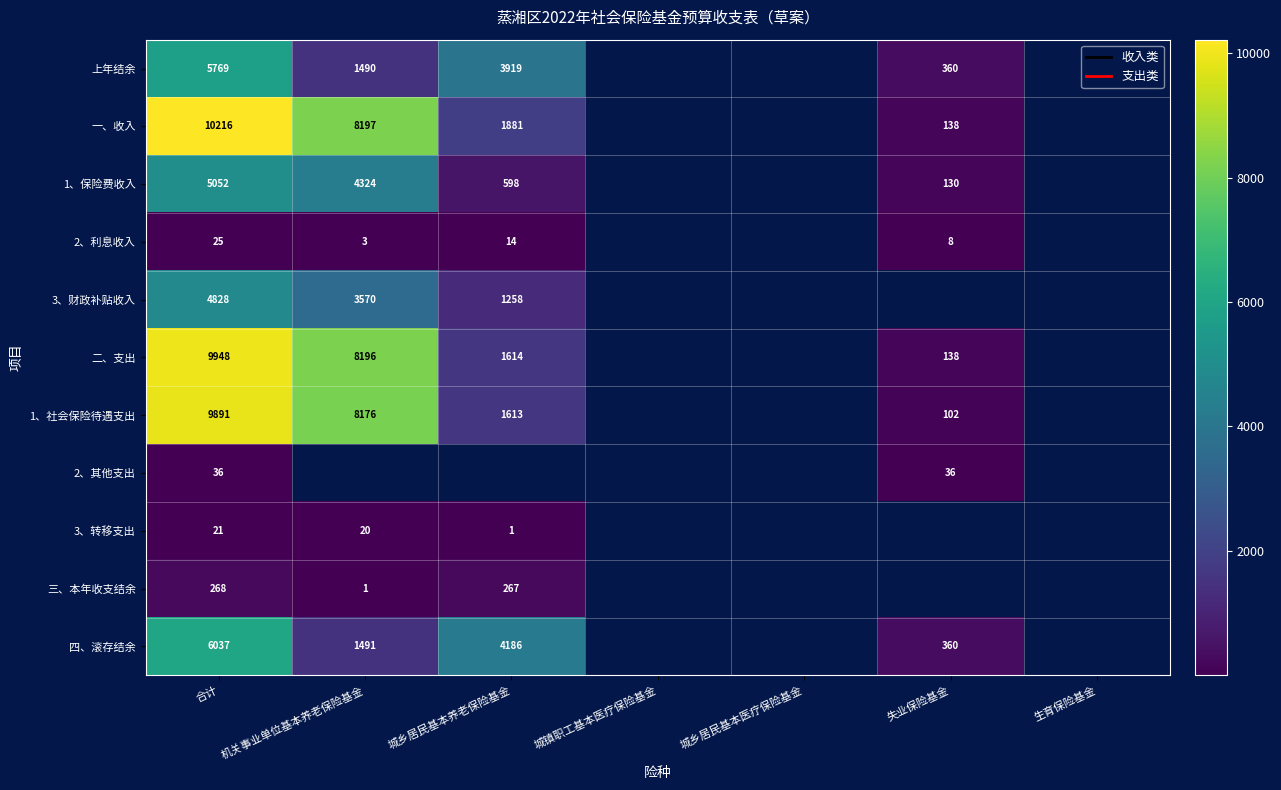

What is the total value across all series at 合计?

52091